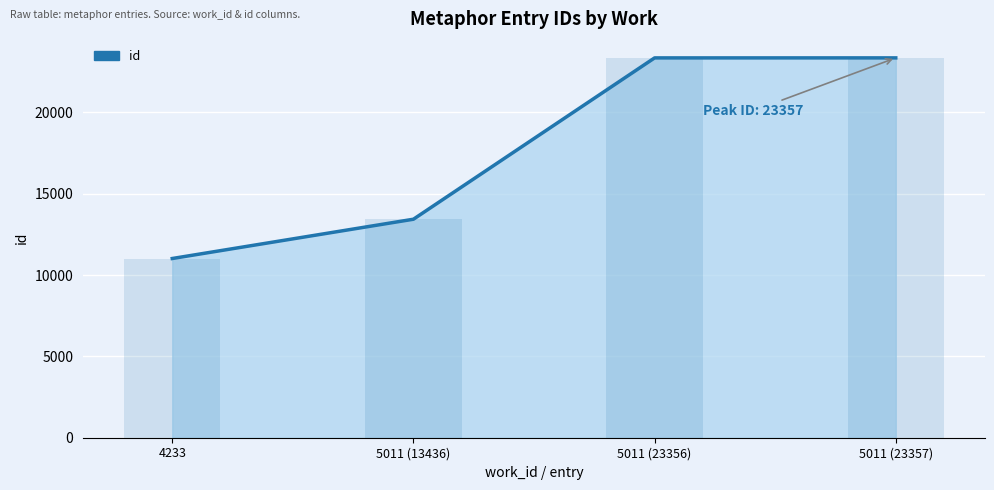

What is the difference between the maximum and minimum values?

12337